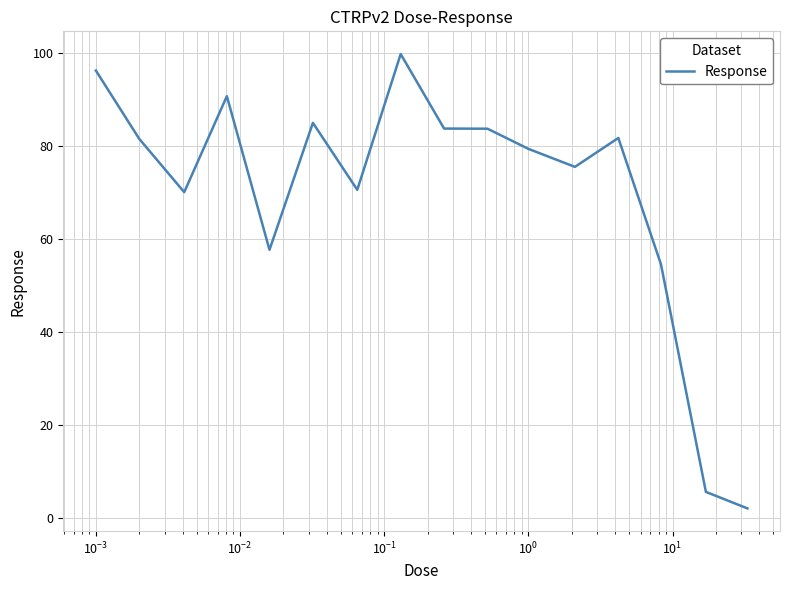

What is the difference between the maximum and minimum values?

97.7